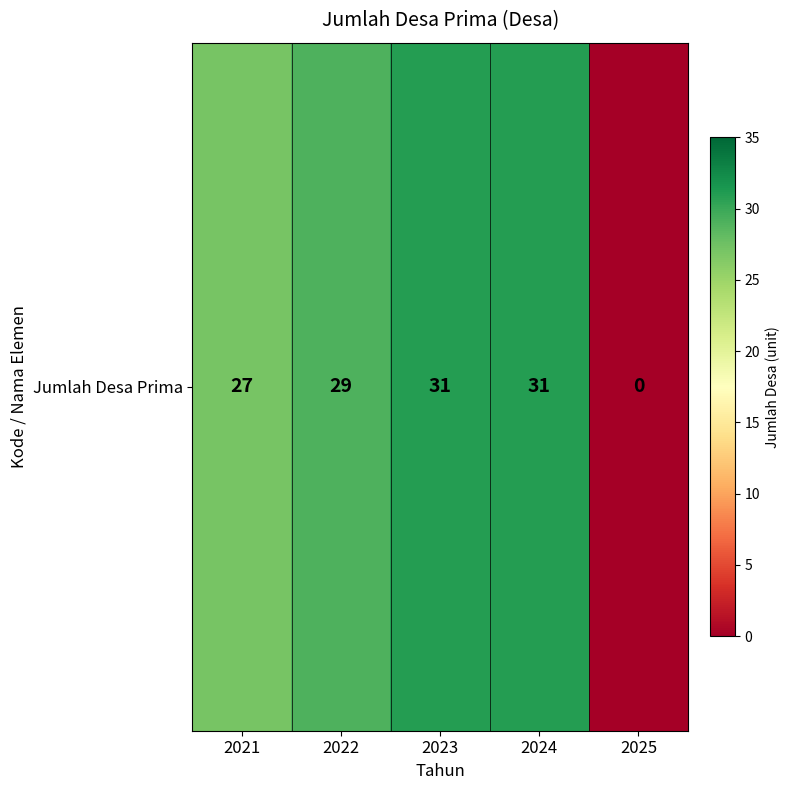

True or false: the data shows 7 at 2024.

False